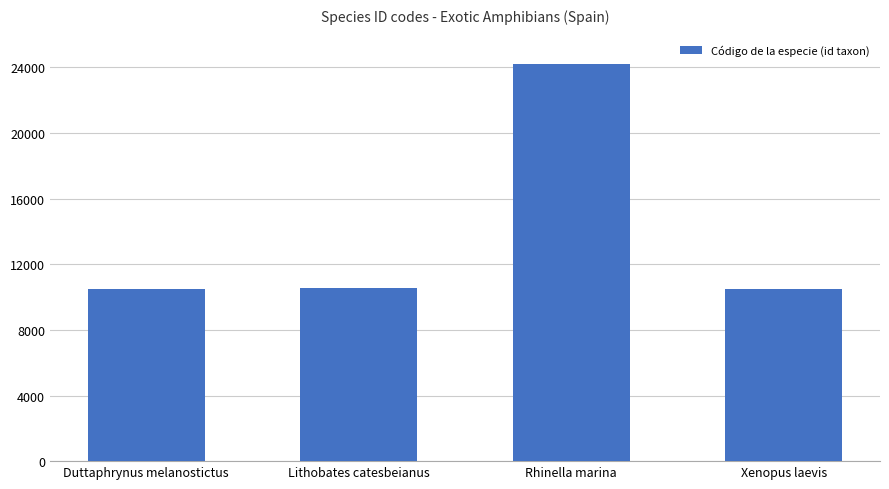

What is the approximate value at Lithobates catesbeianus?

10548